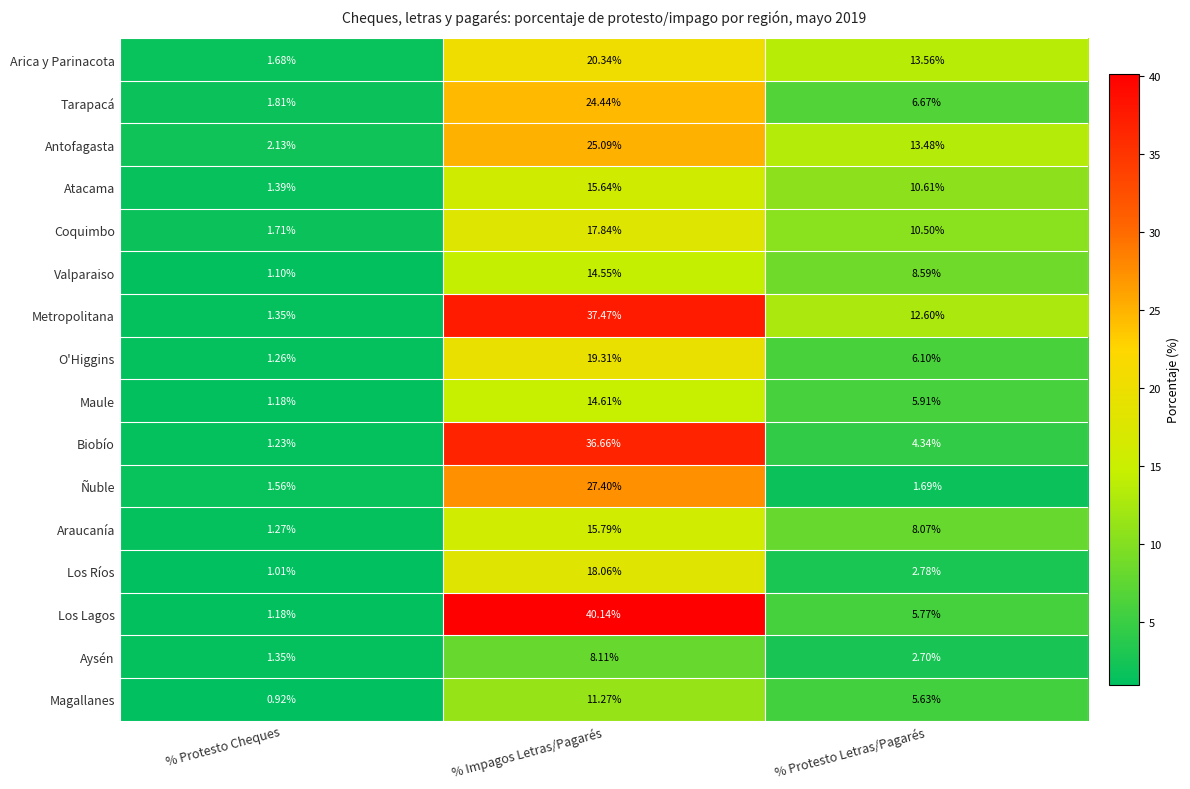

Where is Coquimbo nearest to the value 9?

% Protesto Letras/Pagarés